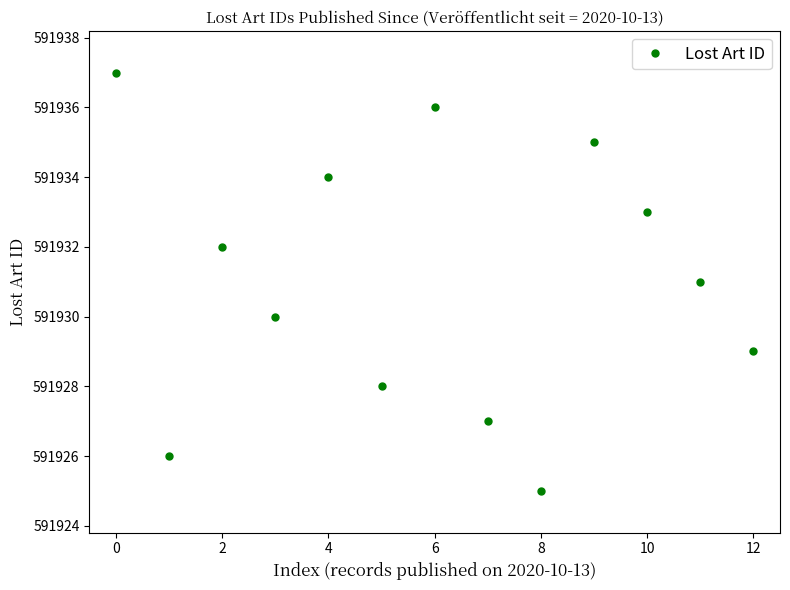

Reading left to right, extract all data points from this chart.

591937	591926	591932	591930	591934	591928	591936	591927	591925	591935	591933	591931	591929